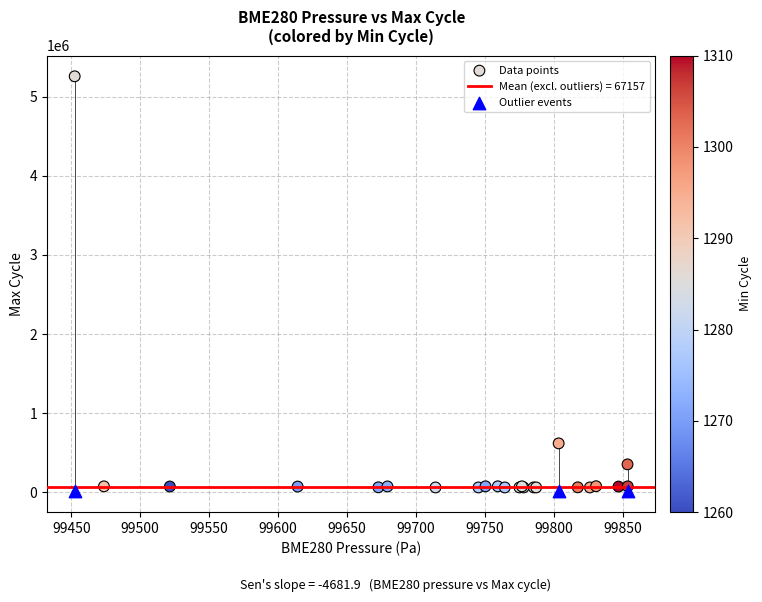

Which series contains the highest Y value?

Data points